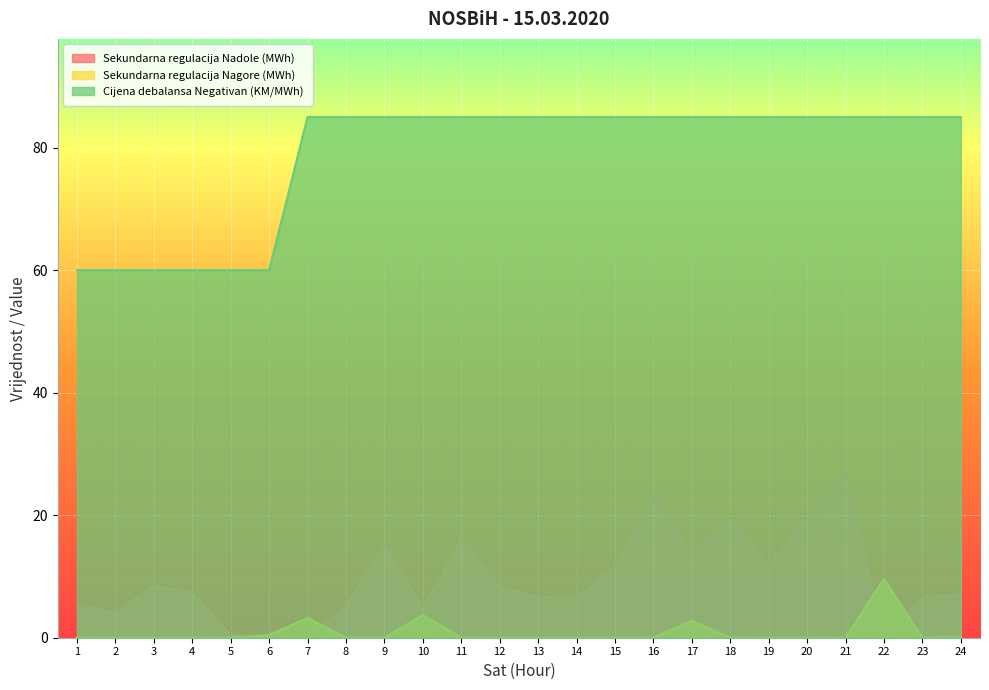

Reading right to left, list all the values displayed in this chart.

Sekundarna regulacija Nadole (MWh): 7.0	6.6	0.0	26.9	19.4	11.9	19.2	14.0	23.0	11.4	6.4	6.7	8.2	16.0	4.8	15.1	5.0	0.0	0.0	0.5	7.4	8.4	4.1	5.4
Sekundarna regulacija Nagore (MWh): 0.1	0.0	9.6	0.0	0.0	0.0	0.0	2.8	0.0	0.0	0.0	0.0	0.0	0.0	3.7	0.0	0.0	3.2	0.4	0.0	0.0	0.0	0.0	0.0
Cijena debalansa Negativan (KM/MWh): 85.0	85.0	85.0	85.0	85.0	85.0	85.0	85.0	85.0	85.0	85.0	85.0	85.0	85.0	85.0	85.0	85.0	85.0	60.0	60.0	60.0	60.0	60.0	60.0